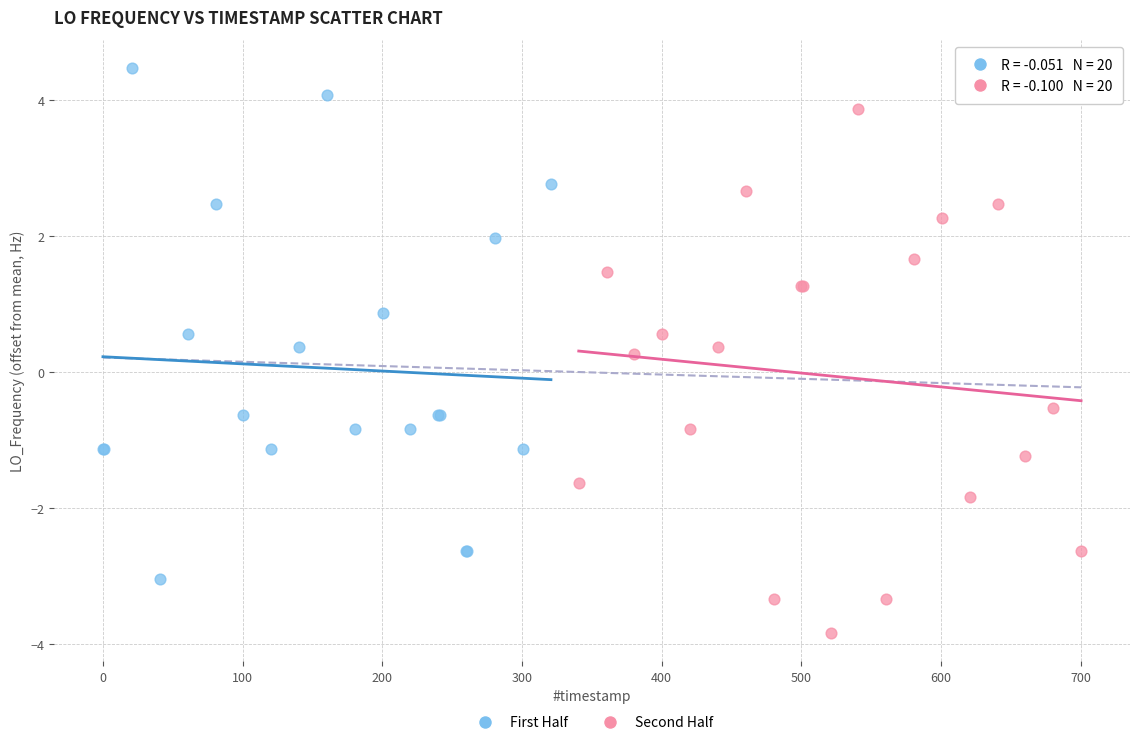

Which series contains the lowest Y value?

Second Half